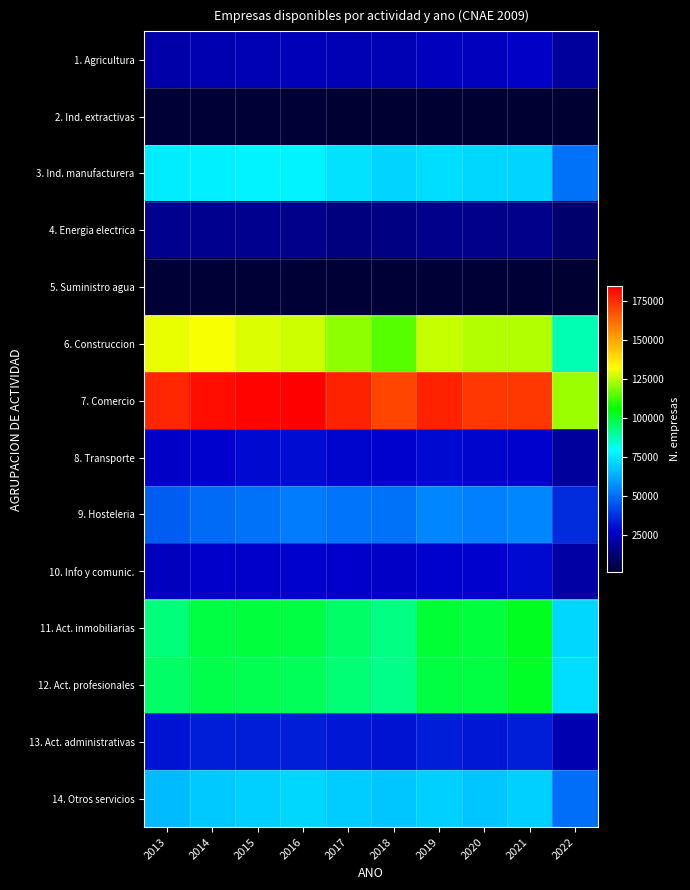

What is the difference between the highest and lowest values at 2020?

171177